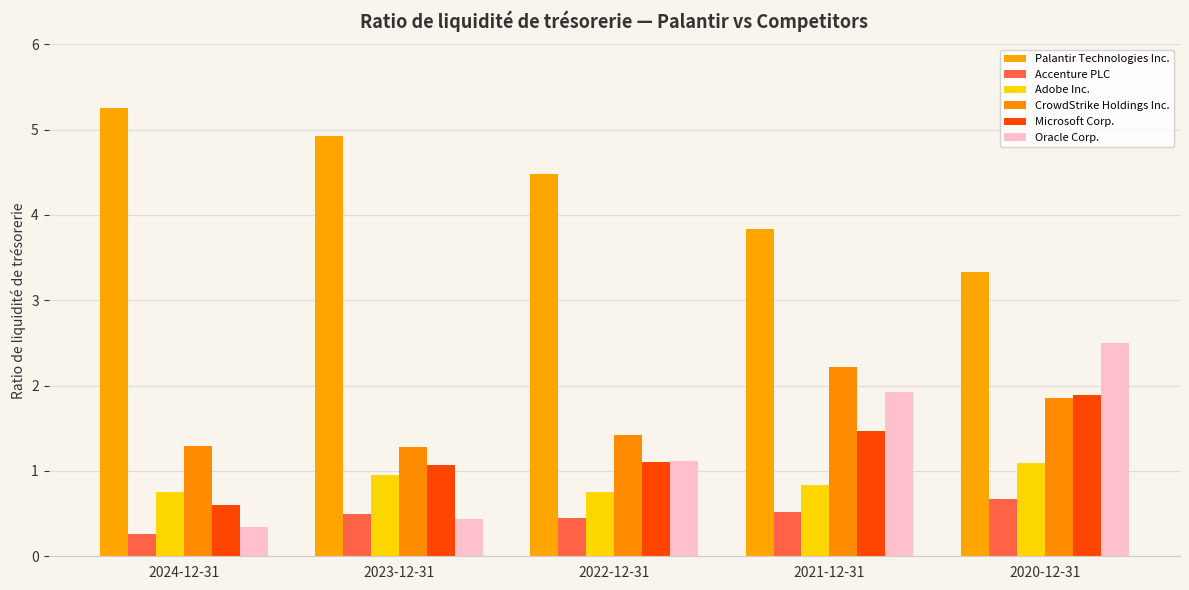

The Palantir Technologies Inc. series shows 2.8 at 2023-12-31. True or false?

False